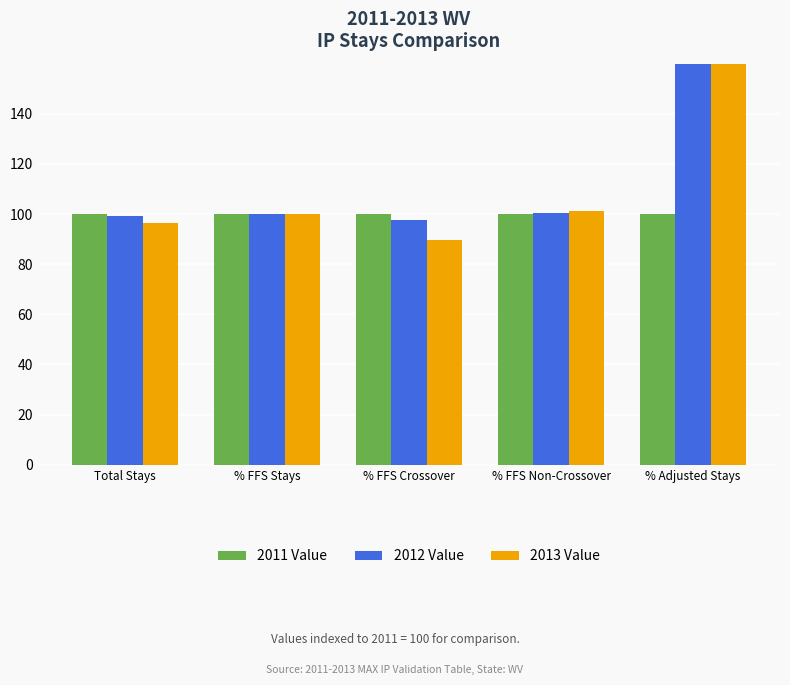

What is the average value of the 2011 Value series?

100.0